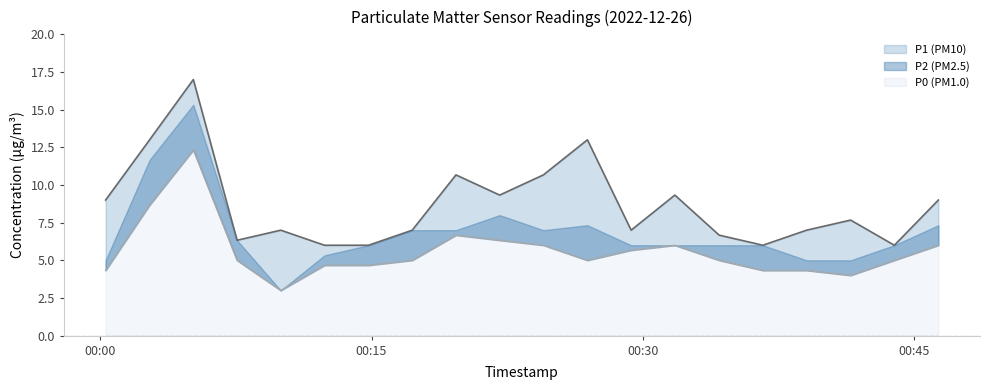

Reading left to right, extract all data points from this chart.

P1 line: 9.0	13.0	17.0	6.3	7.0	6.0	6.0	7.0	10.7	9.3	10.7	13.0	7.0	9.3	6.7	6.0	7.0	7.7	6.0	9.0
P0 line: 4.3	8.7	12.3	5.0	3.0	4.7	4.7	5.0	6.7	6.3	6.0	5.0	5.7	6.0	5.0	4.3	4.3	4.0	5.0	6.0